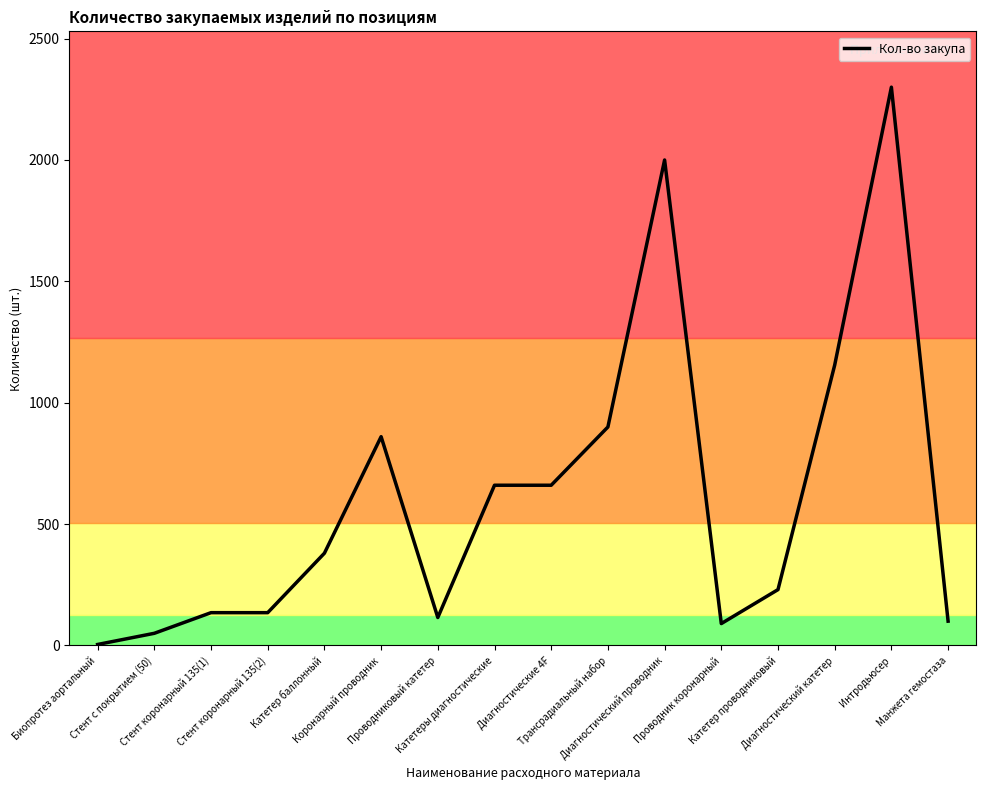

What is the difference between the maximum and minimum values?

2296